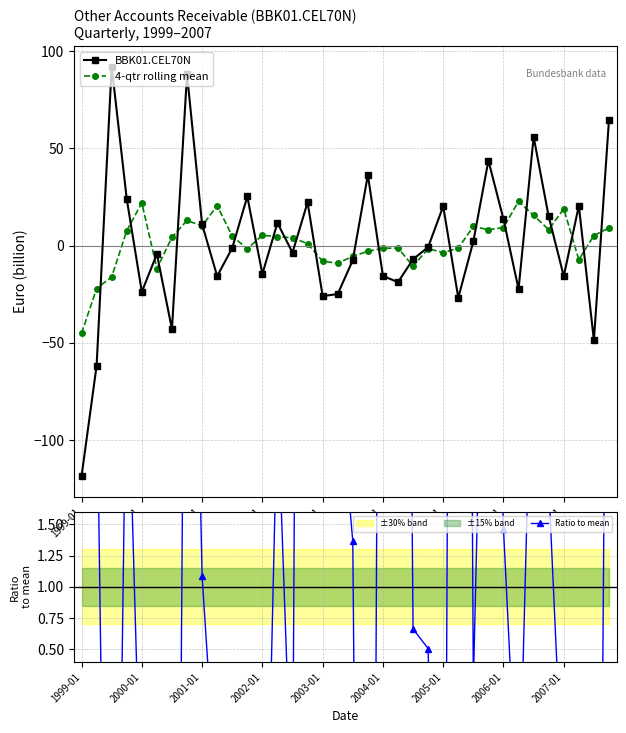

At which category does BBK01.CEL70N reach its first local valley?

2000-01